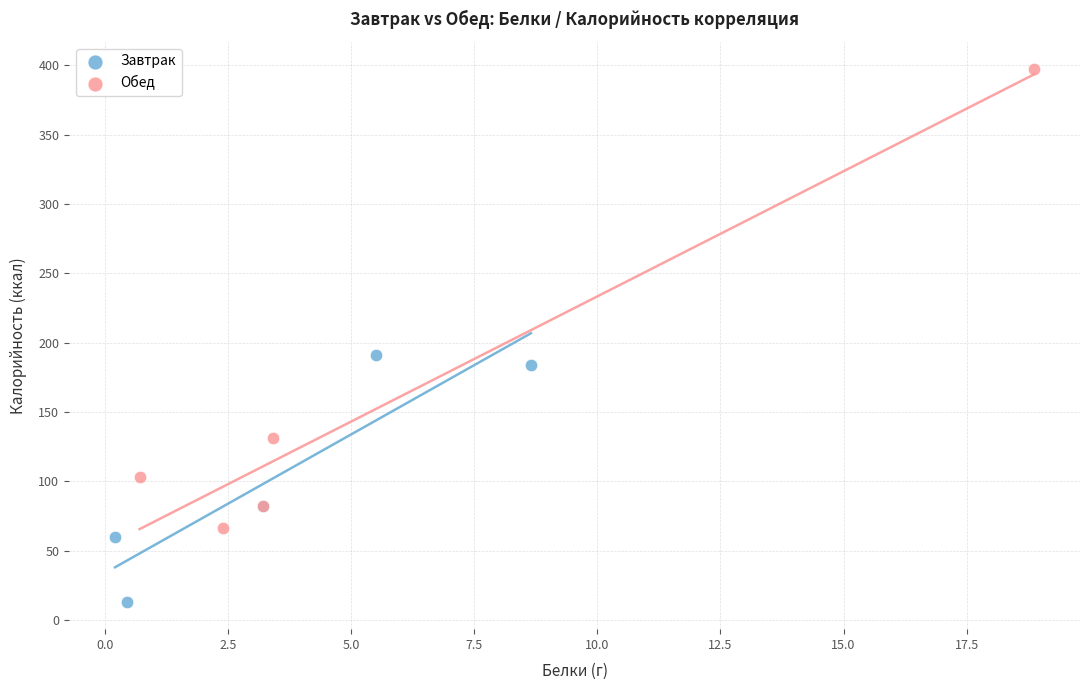

Which series reaches the maximum Y coordinate?

Обед